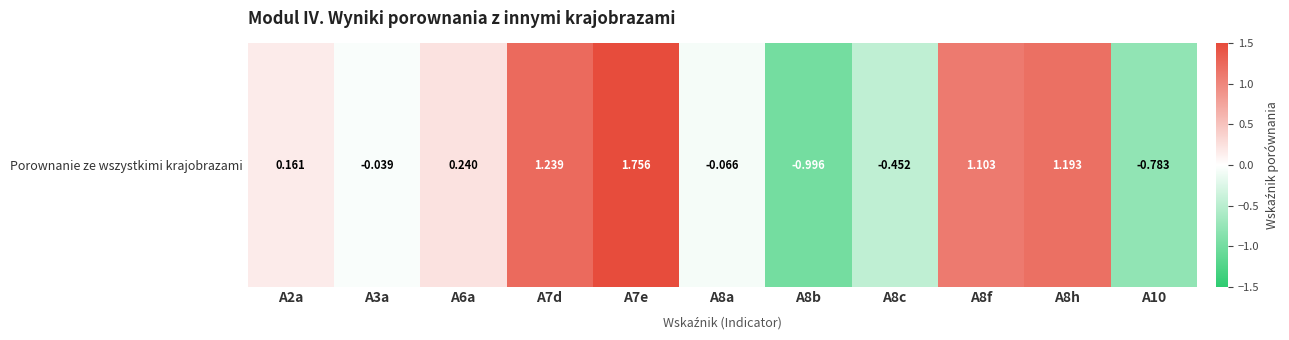

At which category does the chart reach its peak across all series?

A7e